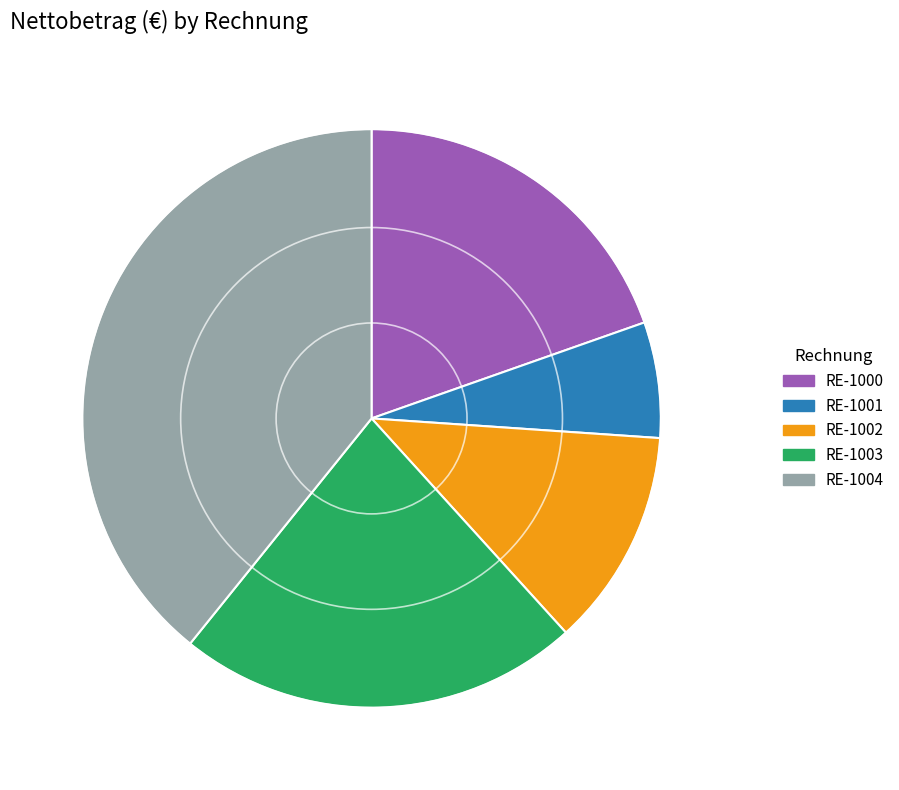

Which category has the smallest portion of the pie?

RE-1001